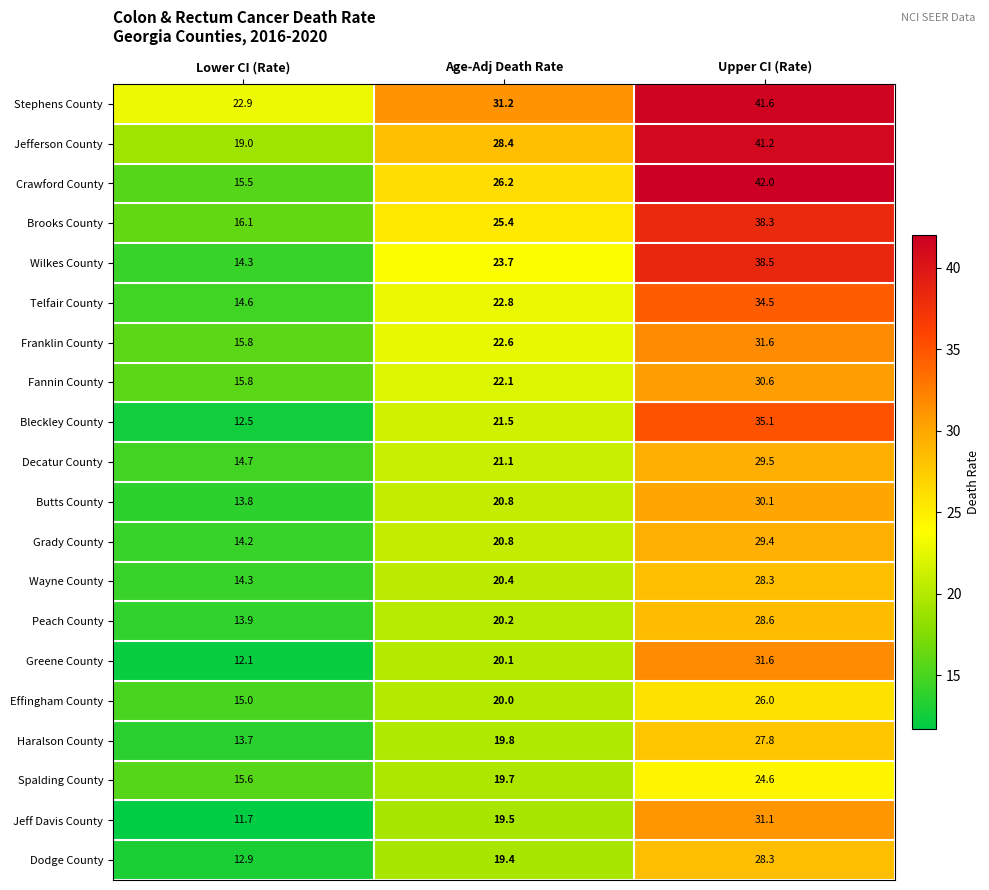

Rank the categories by Telfair County value from highest to lowest.

Upper CI (Rate), Age-Adj Death Rate, Lower CI (Rate)